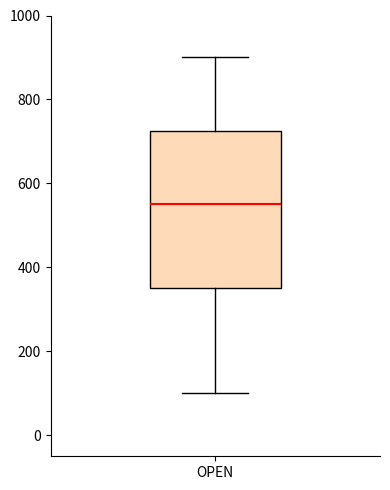

Transcribe this box plot: give where the median line is, the range the box spans, and where the two whiskers end, as read against the y-axis. The values are not printed on the chart, so give them approximately, as read against the axis.

median 560, box 360 to 720, whiskers 100 to 900